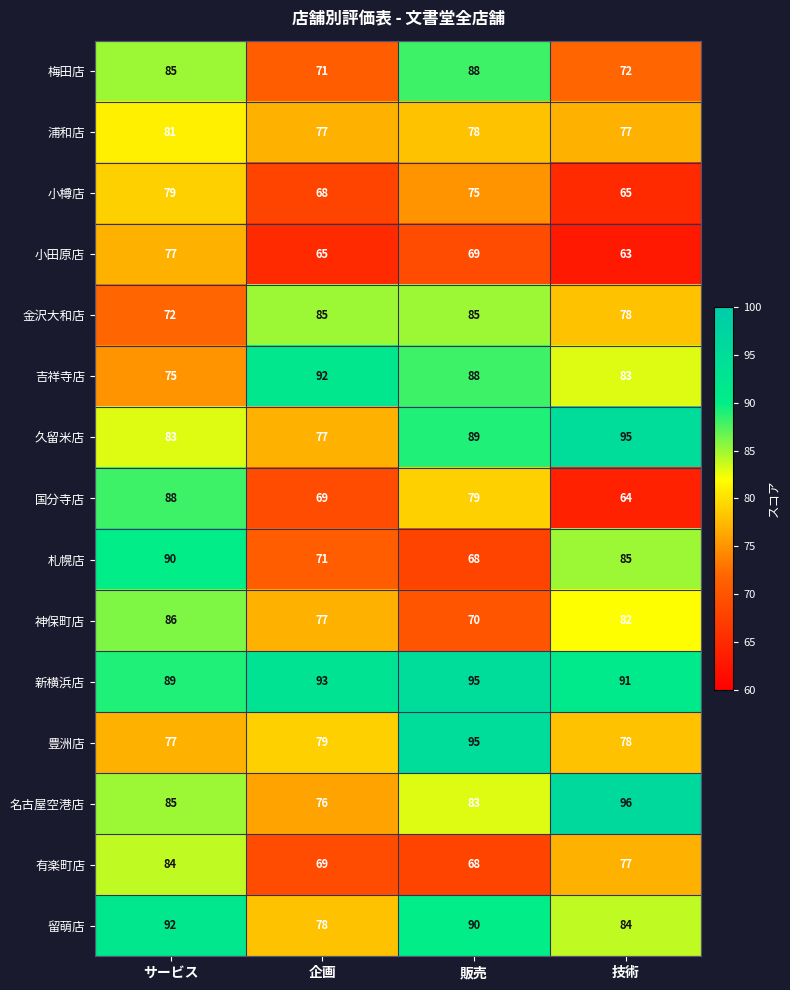

Which series has the largest total across all categories?

新横浜店